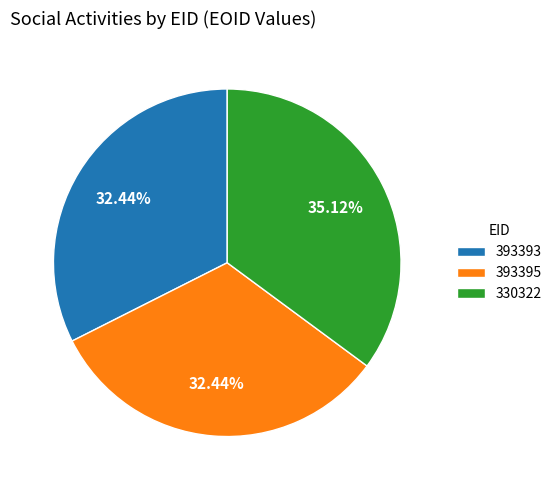

To the nearest percent, what is the difference between the 393393 and 330322 slice percentages?

3%